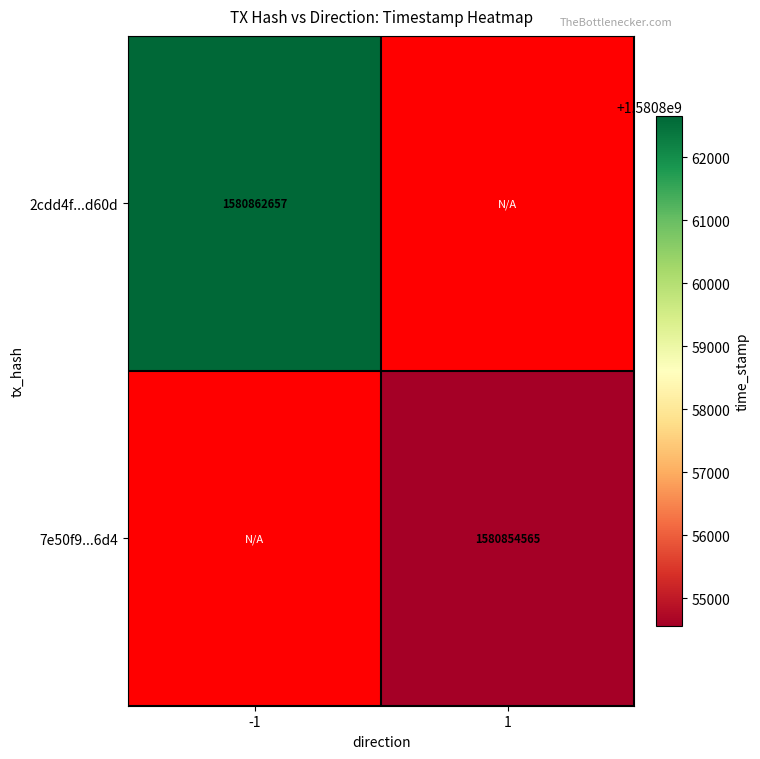

Is it true that 2cdd4f...d60d equals 1580862657 at -1?

True